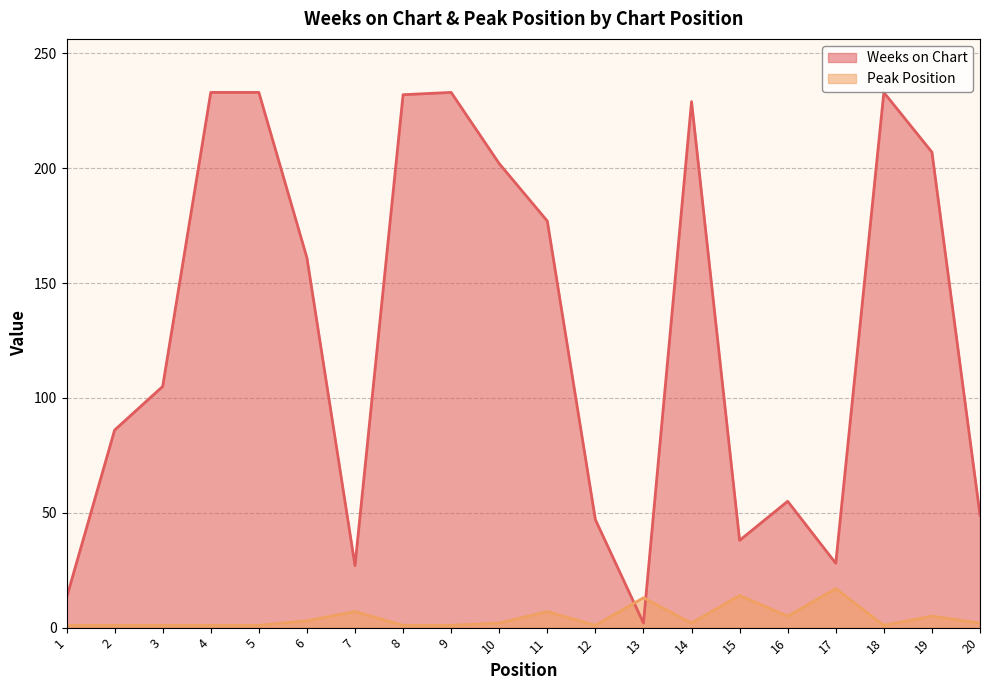

True or false: Peak Position has a value of 9 at 19.

False